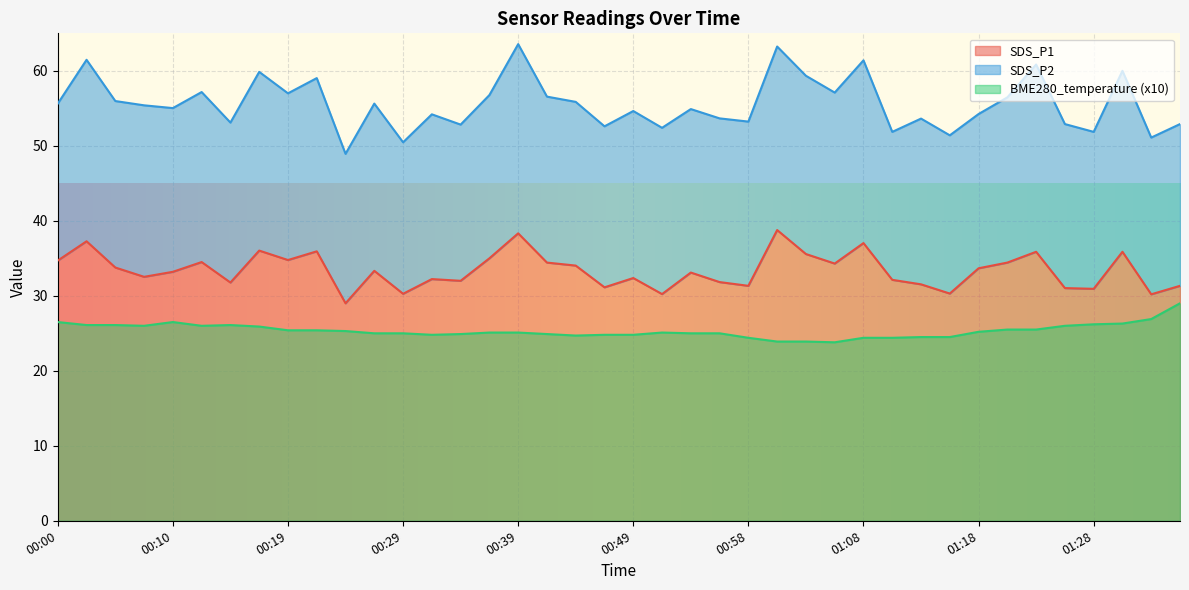

What is the maximum value for BME280_temperature (x10)?

29.0